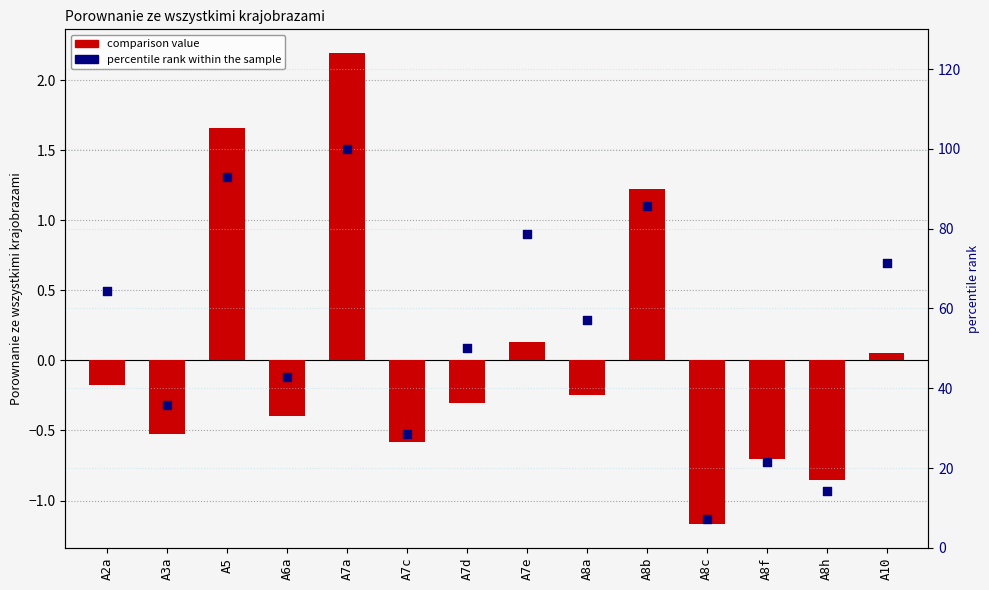

Which series has the largest total across all categories?

percentile rank